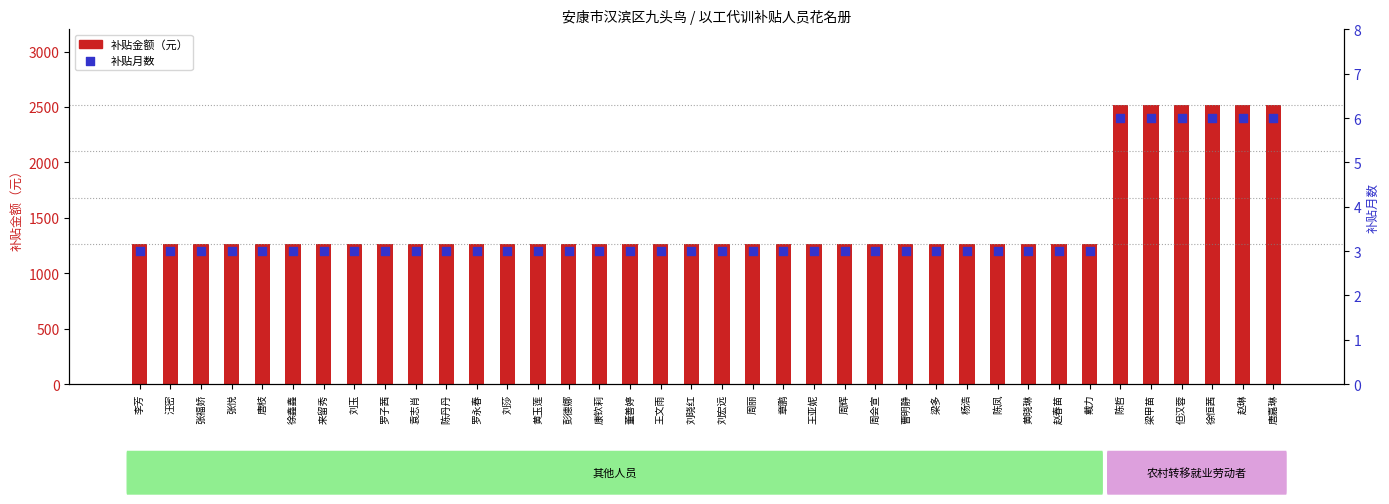

Which series has the widest spread of Y values?

补贴金额（元）